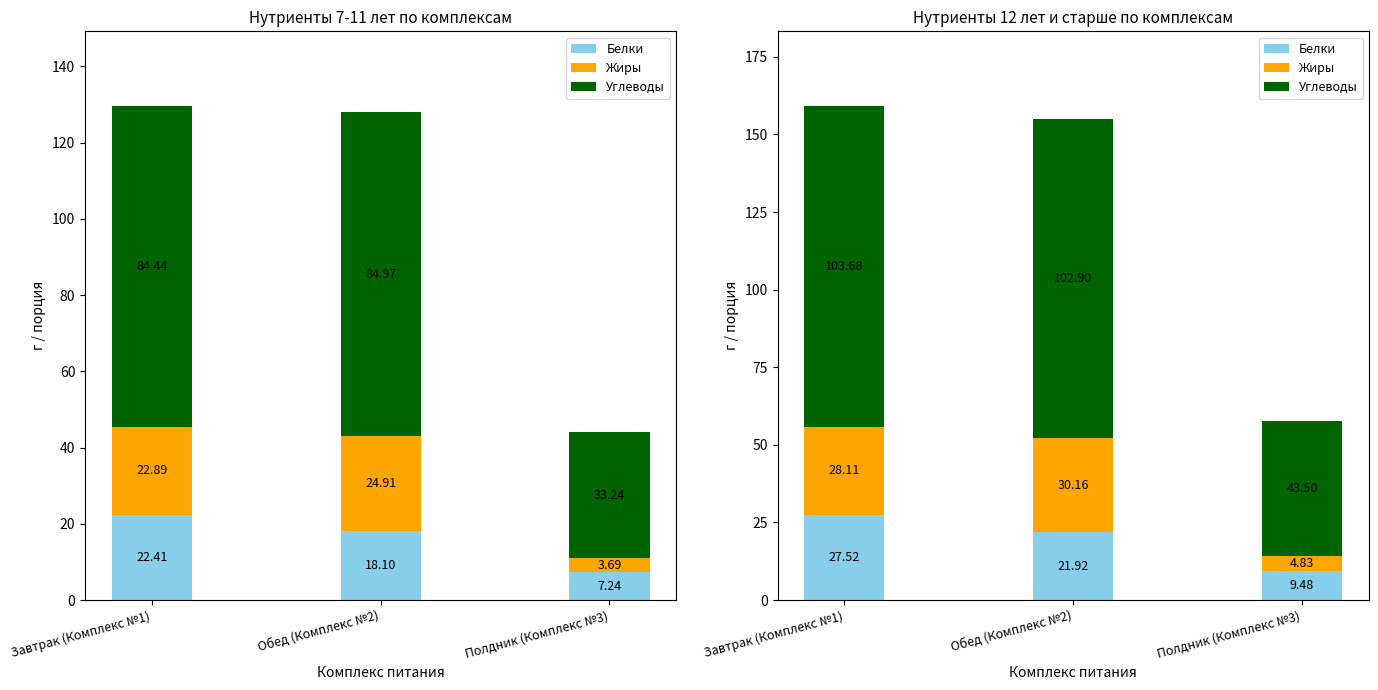

What are all the series names shown in the legend?

Белки, Жиры, Углеводы